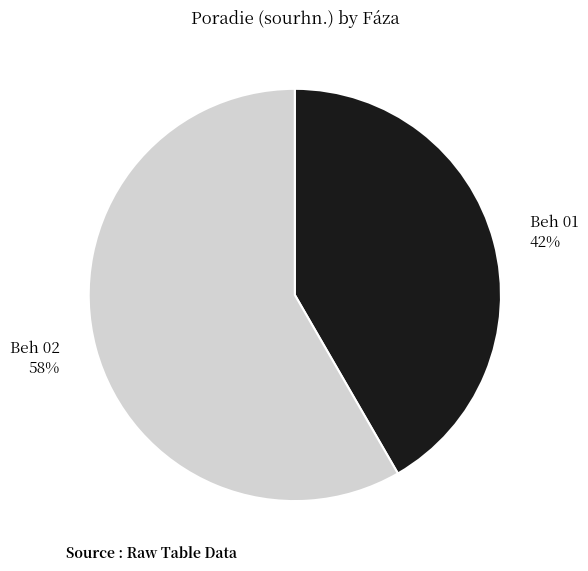

Is it true that Beh 02 is 58% of the pie?

True